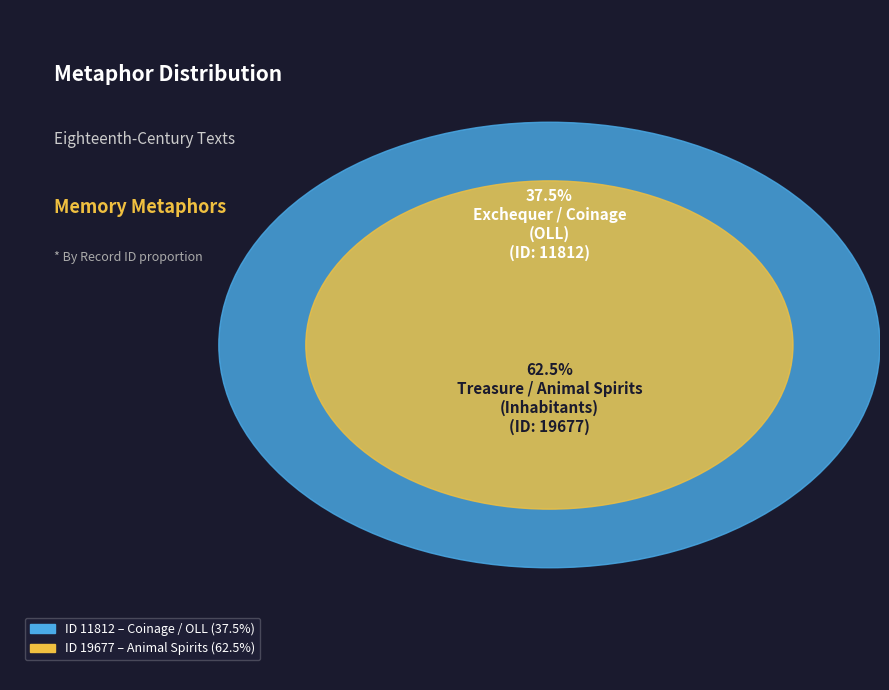

Is it true that Exchequer / Coinage
(OLL) is 38% of the pie?

True